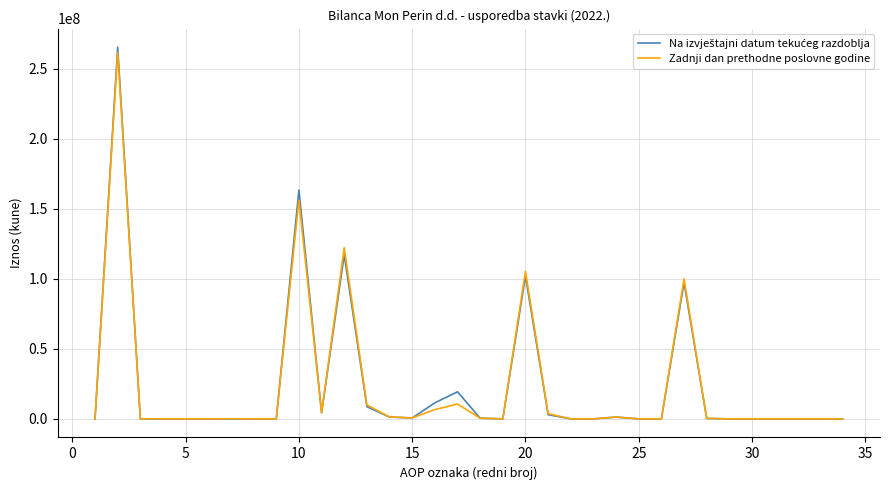

What is the highest value of the Zadnji dan prethodne poslovne godine series?

261542268